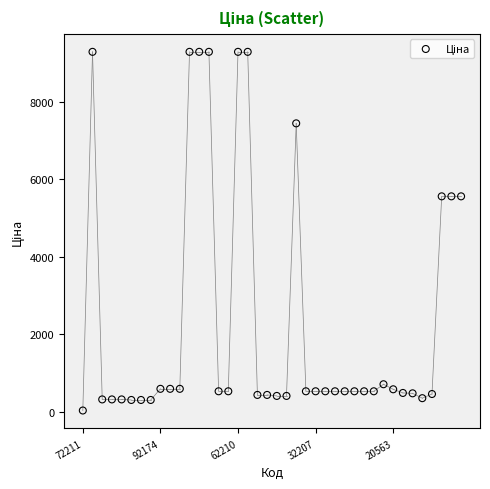

What is the range of Y values (max minus min)?

9258.4